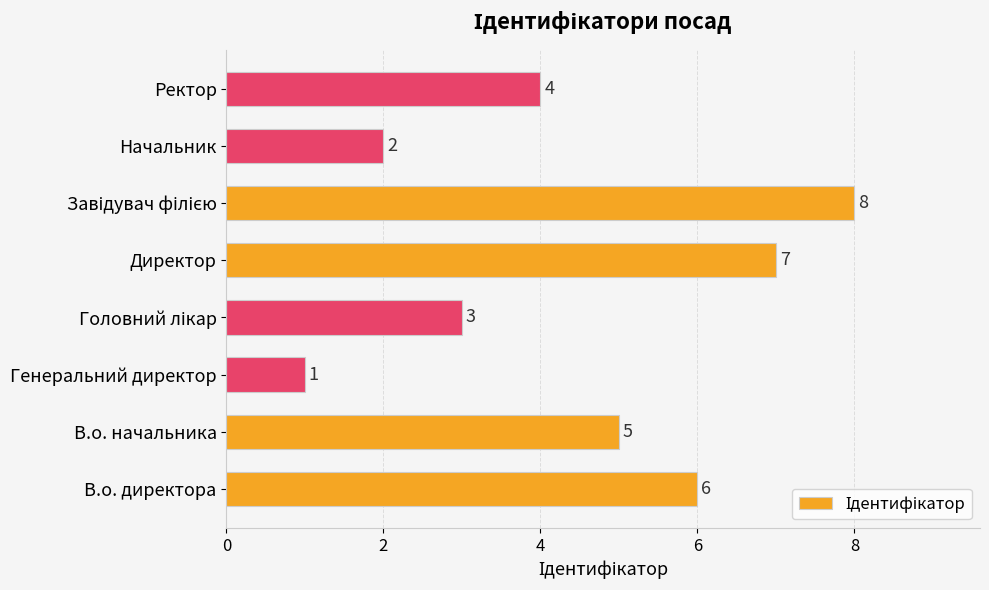

Does the chart contain stacked bars?

No